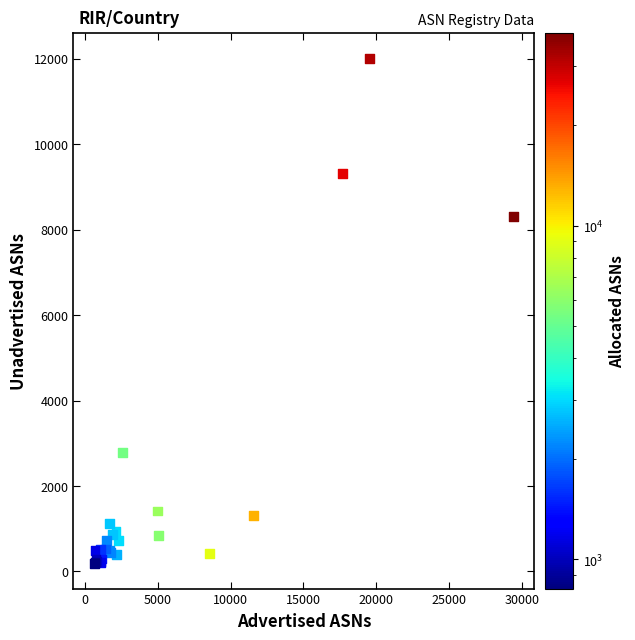

What Y value in the scatter plot is closest to 6101?

8305